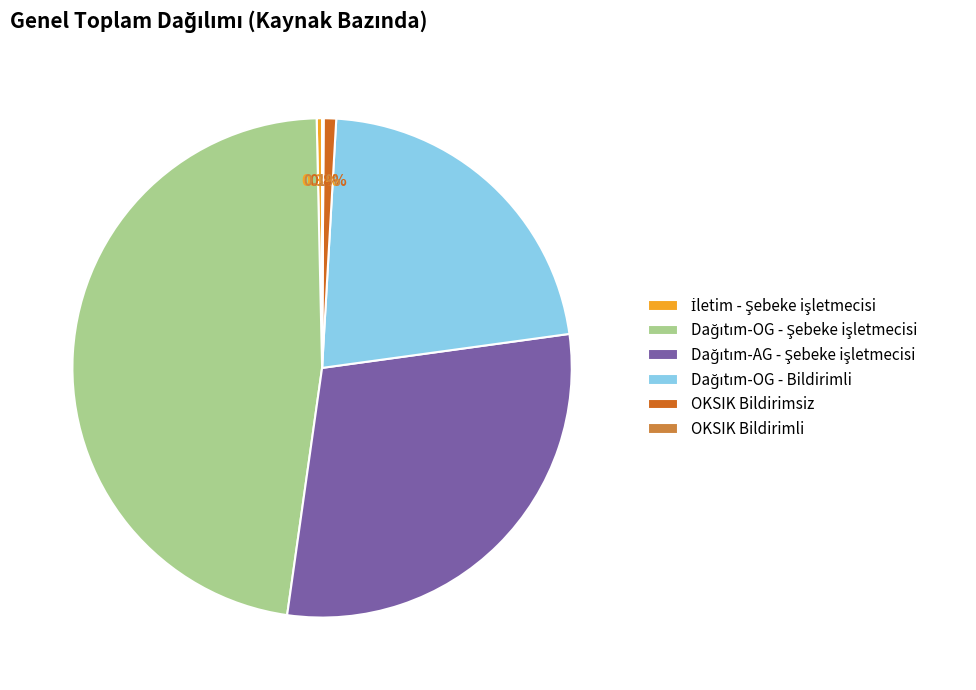

What portion of the pie excludes OKSIK Bildirimsiz?

99.2%